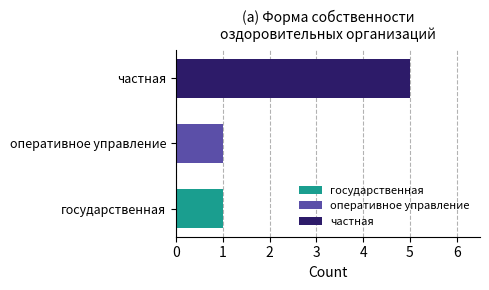

What is the greatest value displayed?

5